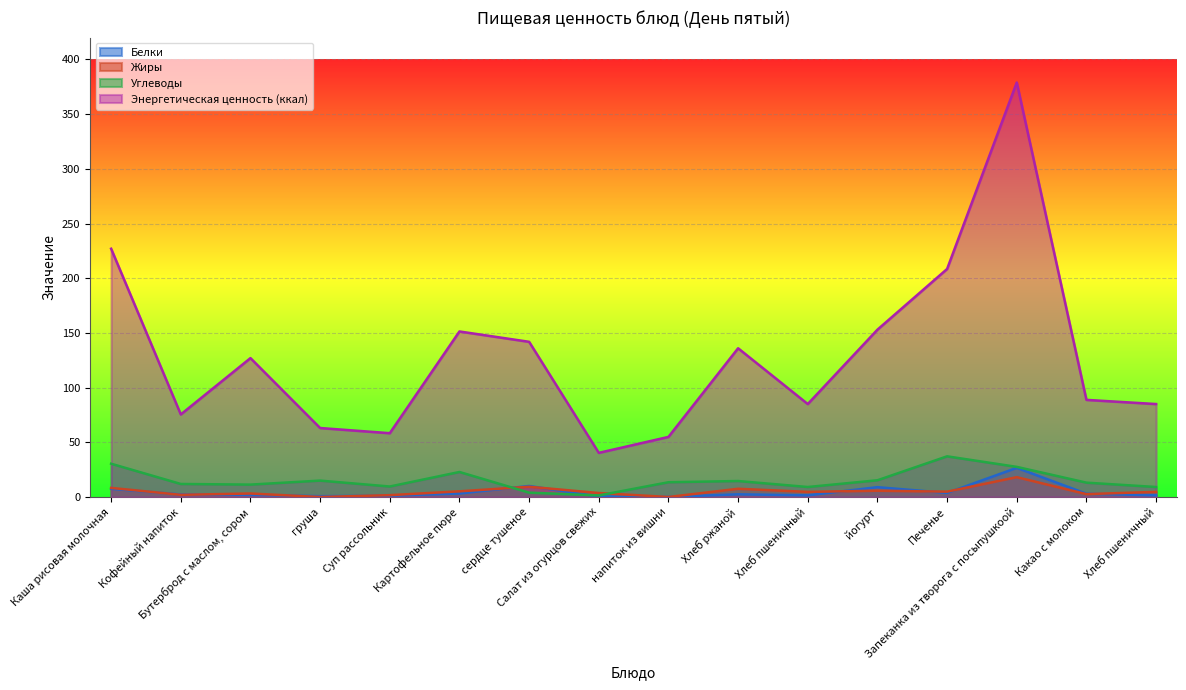

True or false: Жиры and Углеводы intersect in this chart.

True